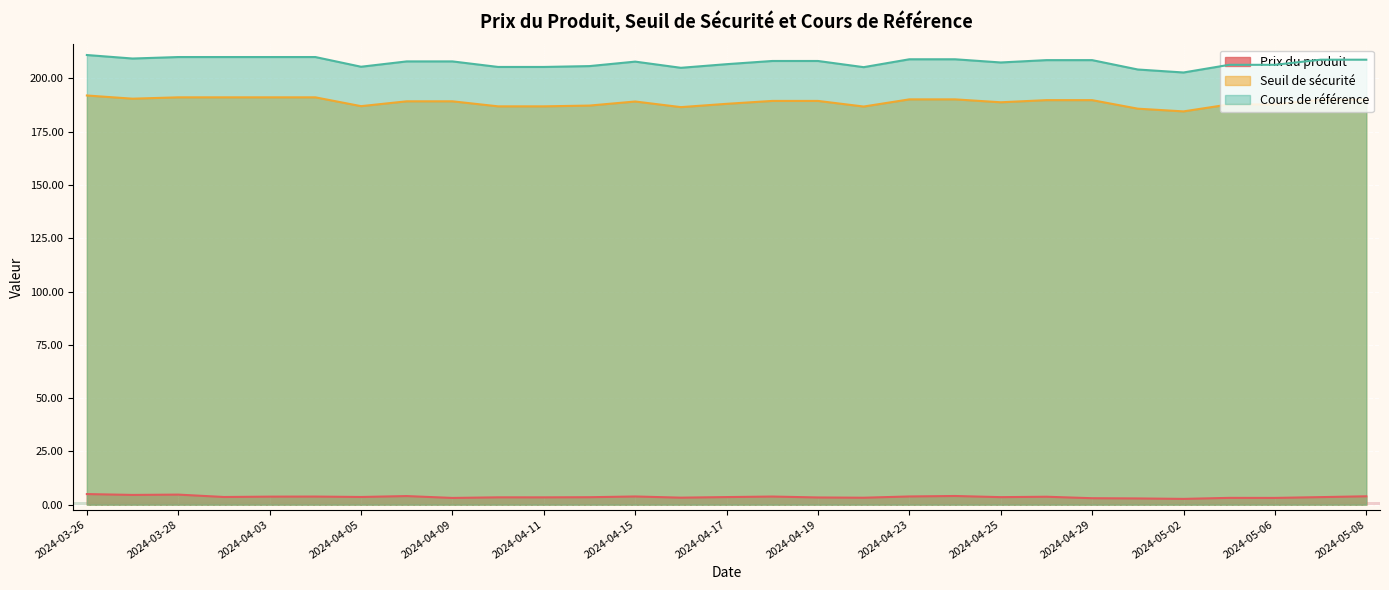

What are all the series names shown in the legend?

Prix du produit, Seuil de sécurité, Cours de référence